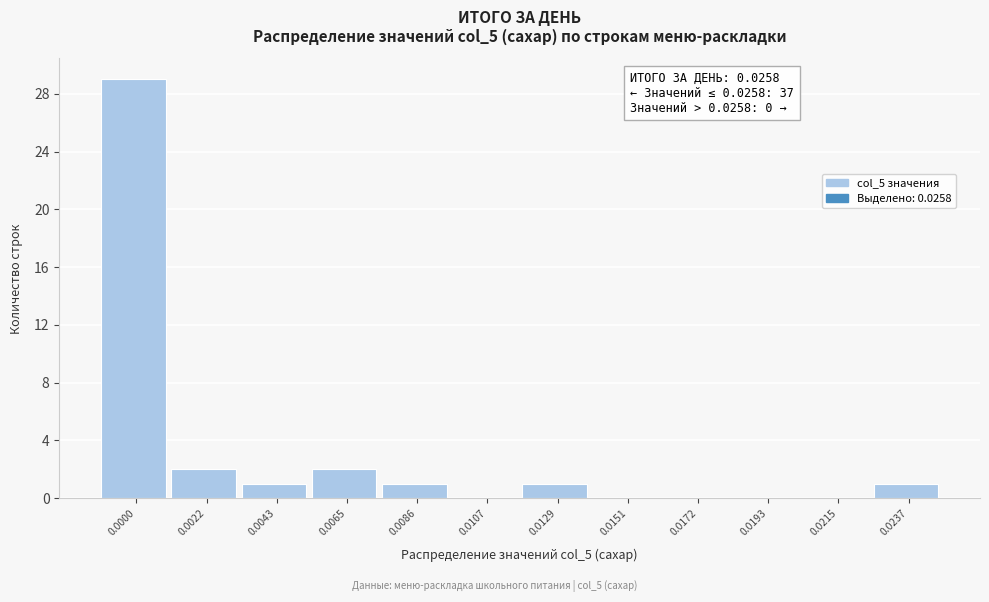

Reading right to left, extract all data points from this chart.

0.0237=1	0.0215=0	0.0193=0	0.0172=0	0.0151=0	0.0129=1	0.0107=0	0.0086=1	0.0065=2	0.0043=1	0.0022=2	0.0000=29